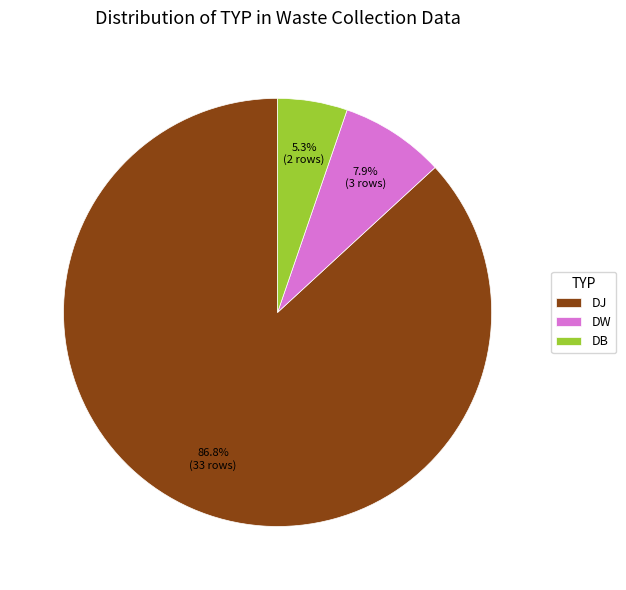

Which has a higher value, DB or DW?

DW